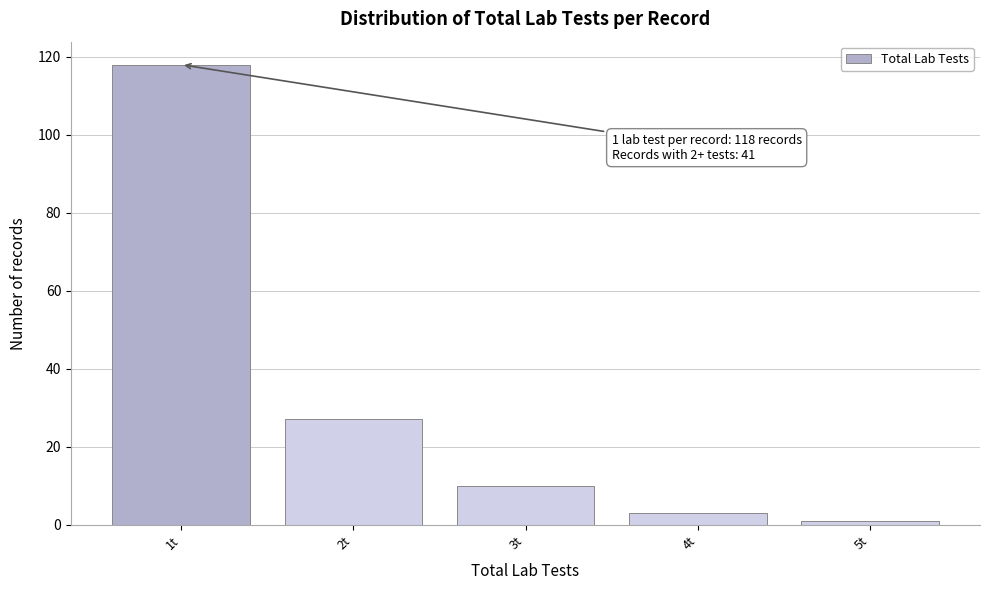

Which range on the x-axis has the tallest bar?

0.5 to 1.5